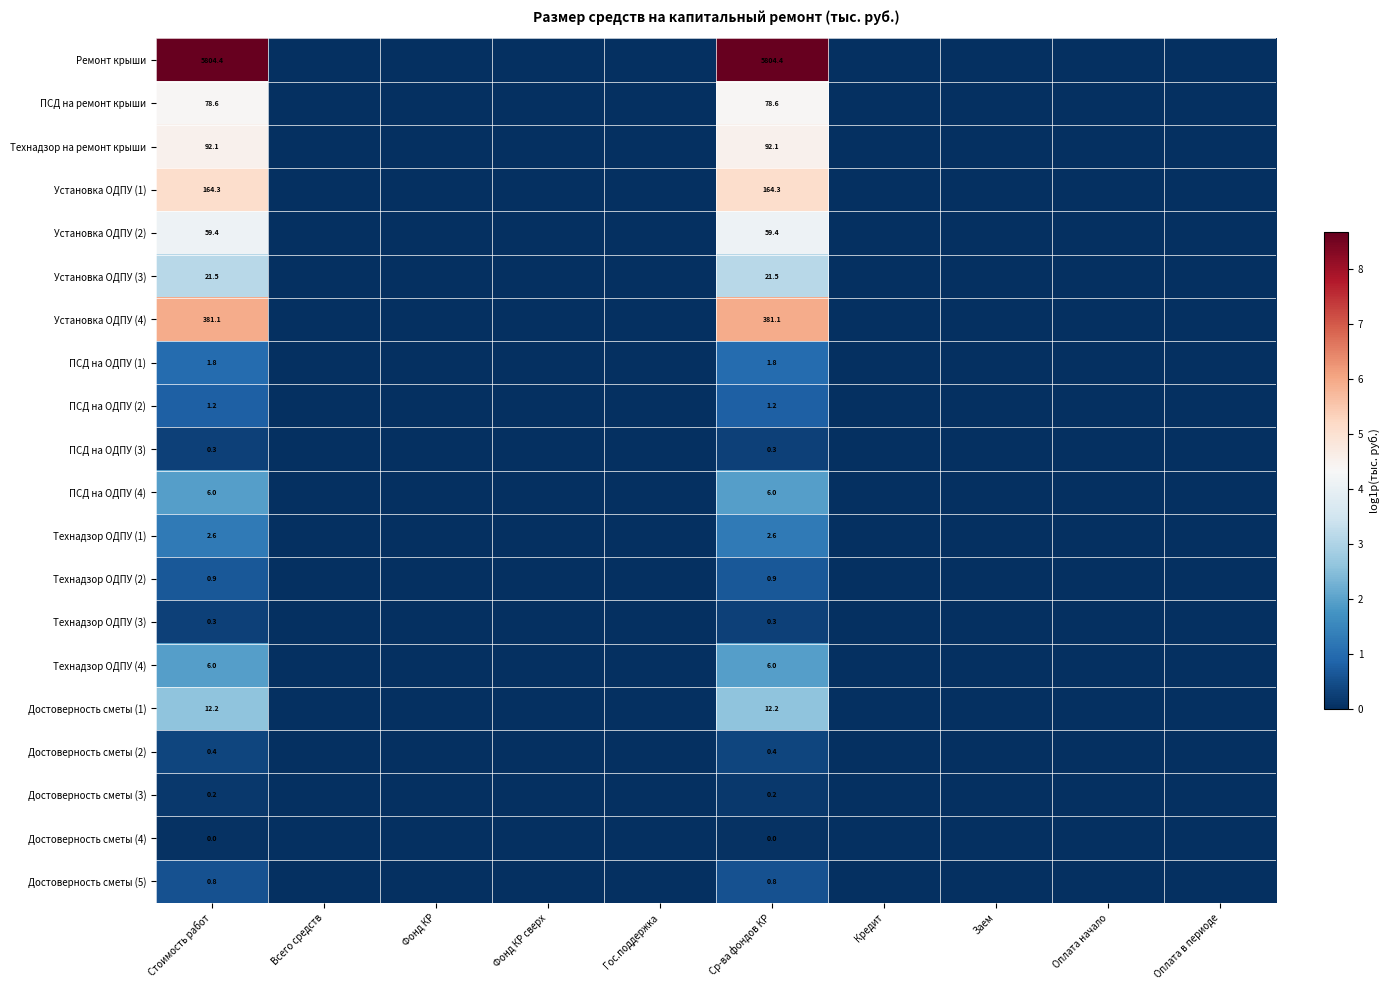

How many positive values does the Достоверность сметы (4) series have?

2